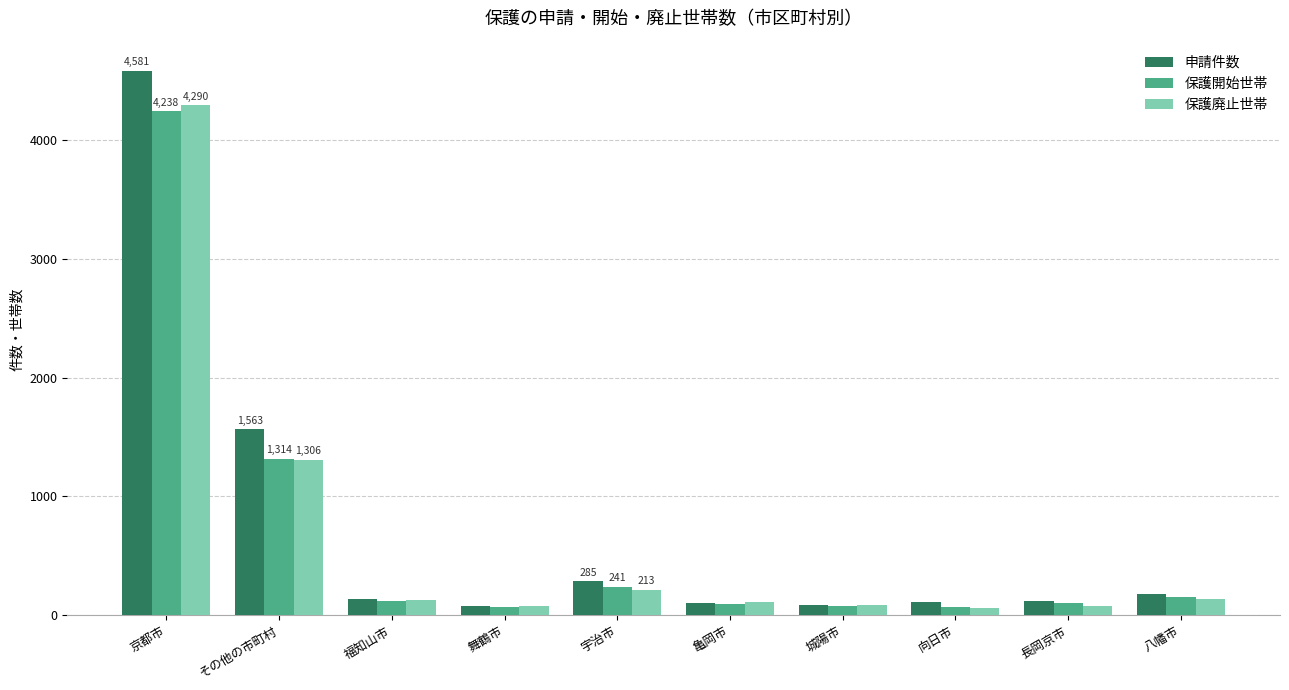

At which label does 申請件数 reach its peak?

京都市